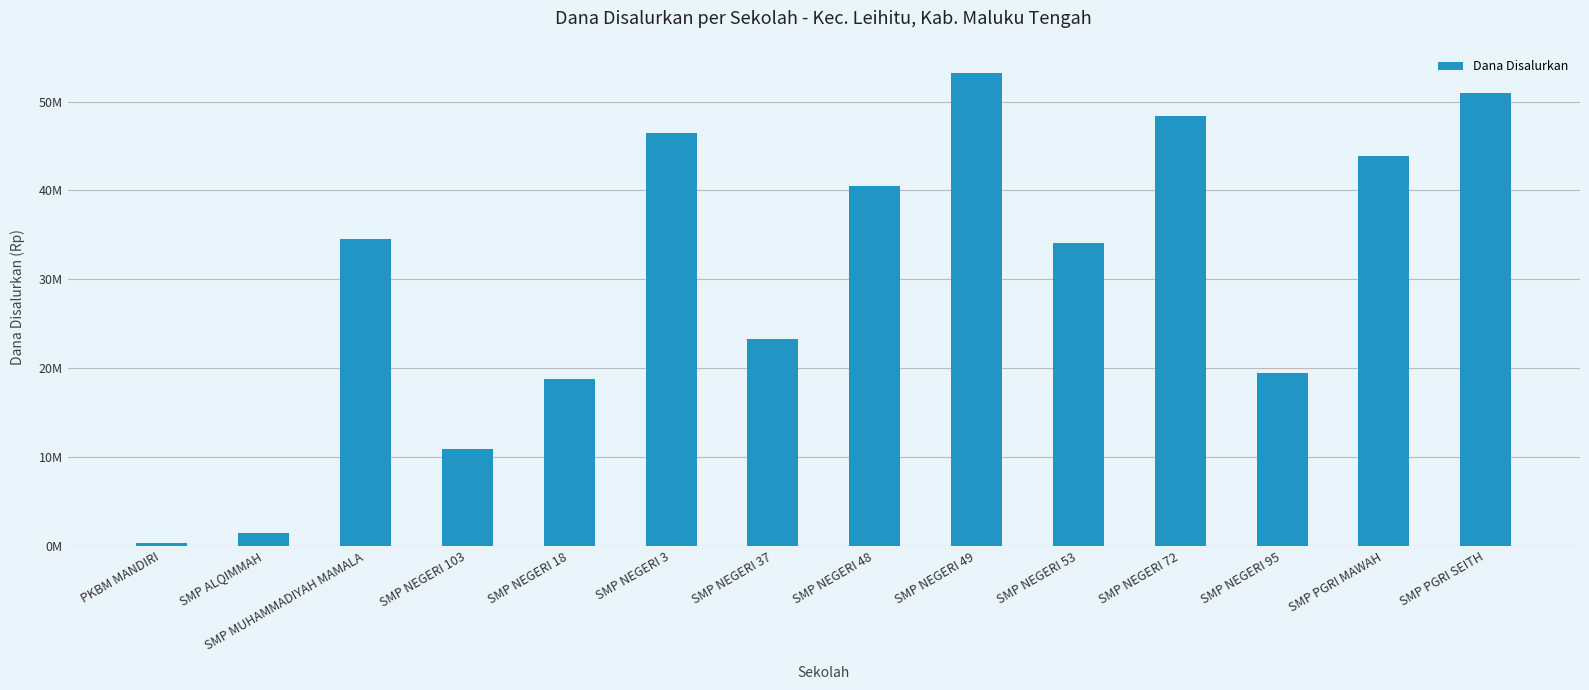

Does the chart contain any negative values?

No